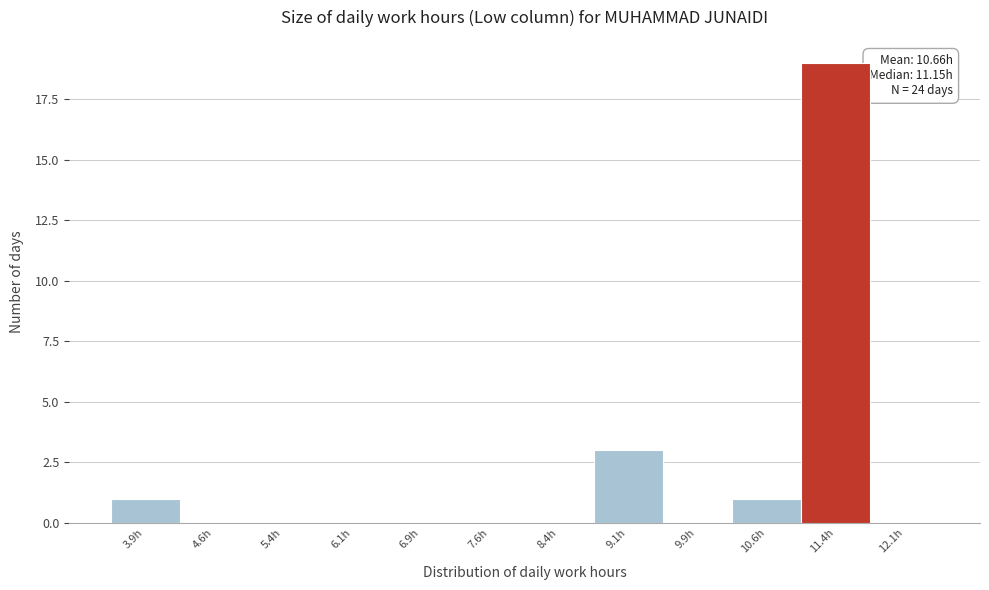

Over which range of the x-axis is the bar tallest?

11.00 to 11.75